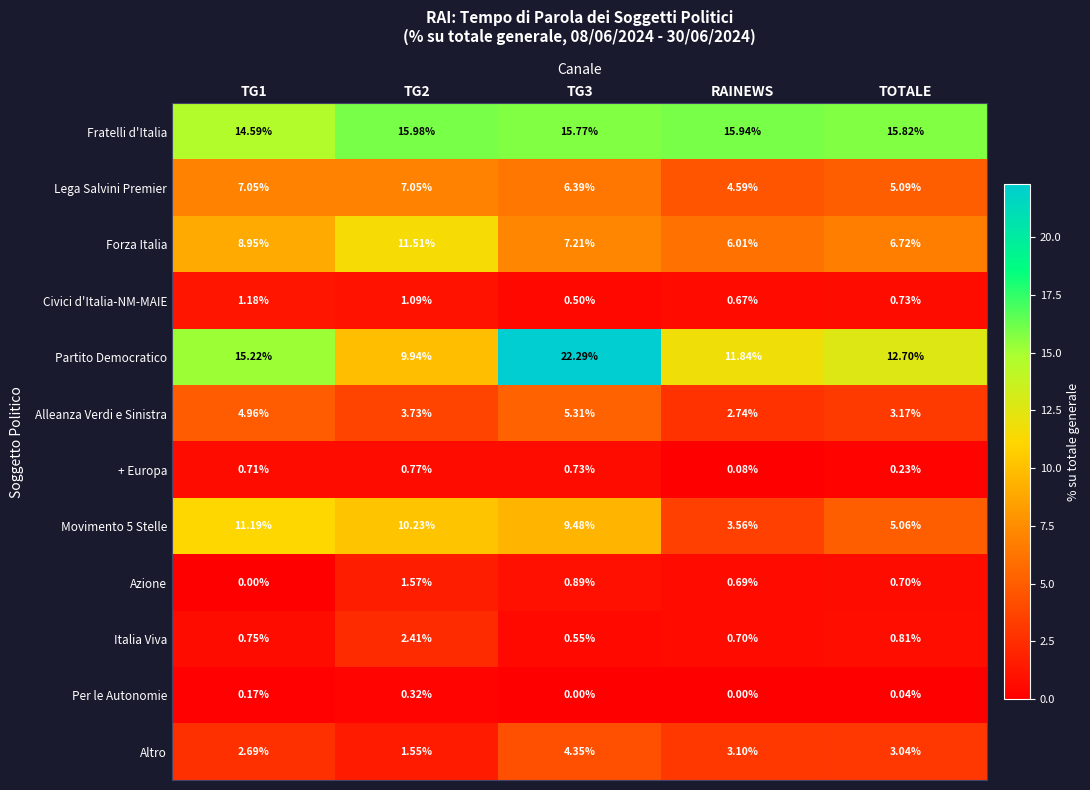

Which label corresponds to the largest value in the chart?

TG3